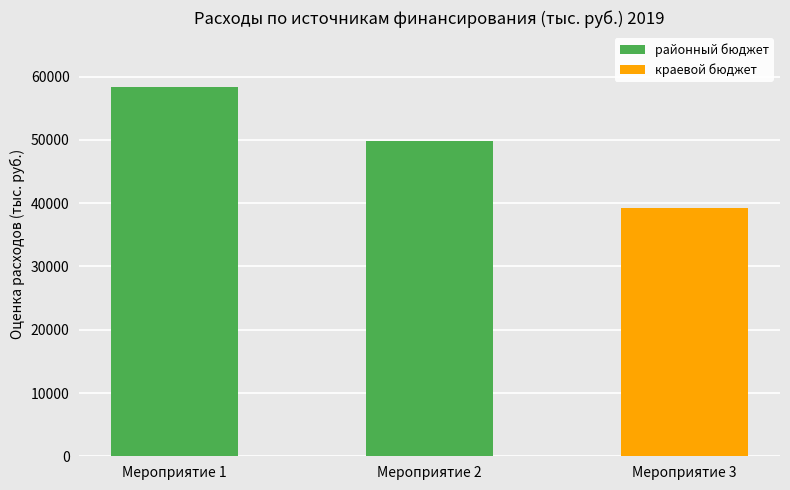

Which category has the highest value in the районный бюджет series?

Мероприятие 1